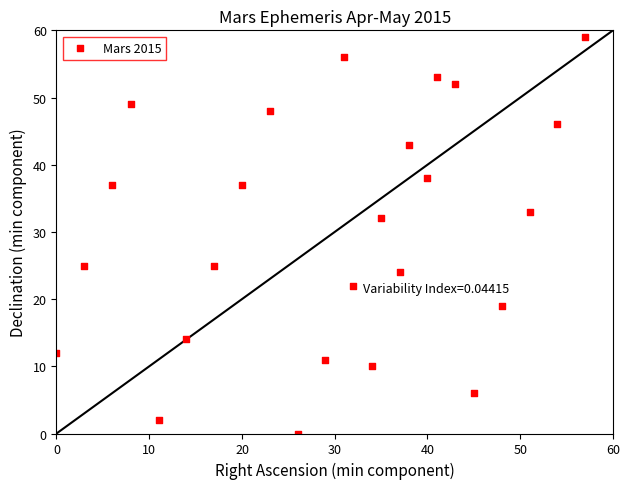

What is the range of Y values (max minus min)?

59